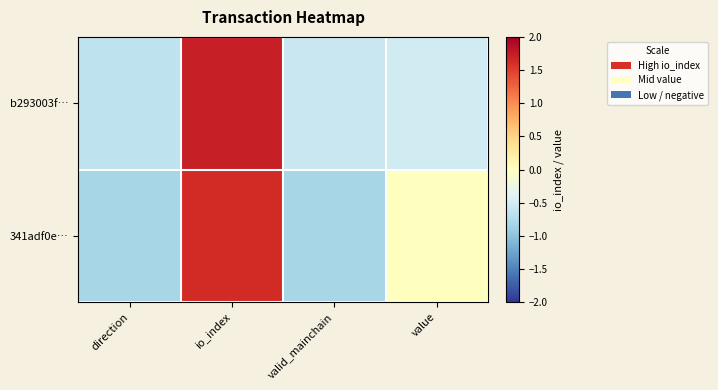

What is the total value across all series at direction?

-1.5